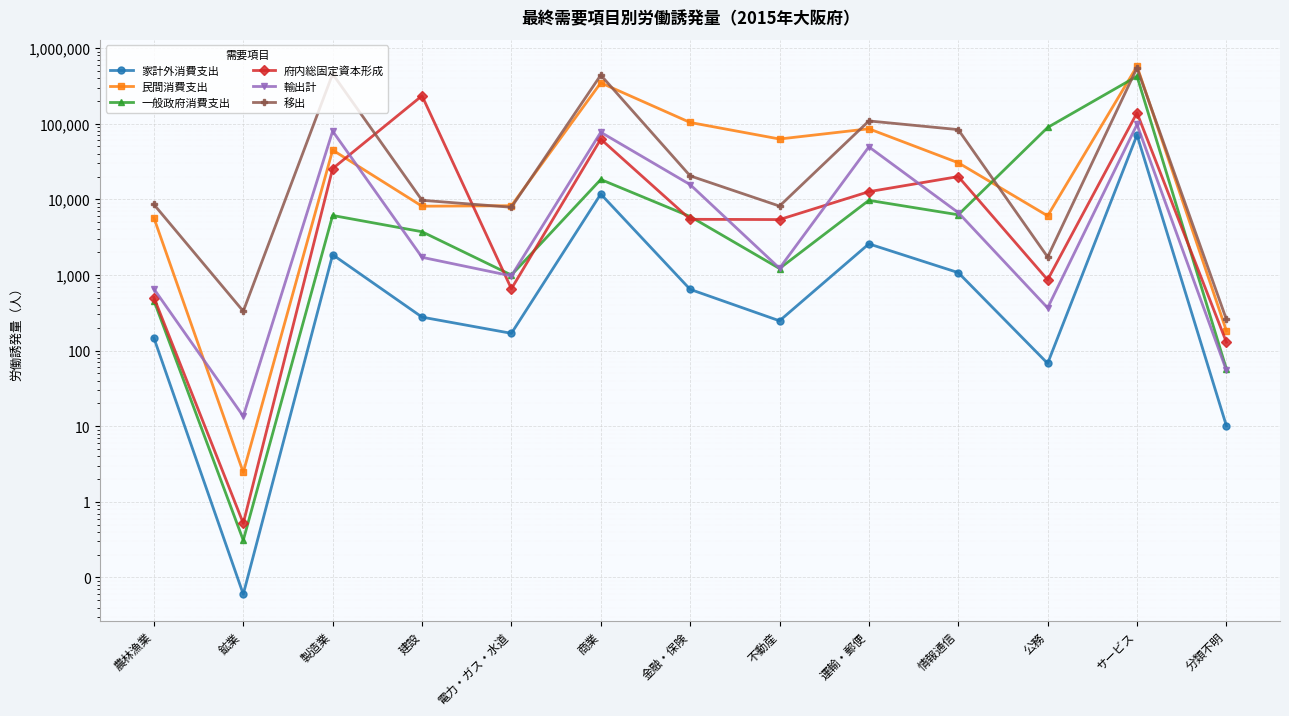

Reading left to right, transcribe all the data shown in this chart.

家計外消費支出: 農林漁業=146.8	鉱業=0.1	製造業=1851.9	建設=276.8	電力・ガス・水道=168.9	商業=11728.5	金融・保険=644.3	不動産=247.3	運輸・郵便=2573.9	情報通信=1072.2	公務=67.7	サービス=70732.2	分類不明=10.1
民間消費支出: 農林漁業=5692.6	鉱業=2.5	製造業=44754.1	建設=8104.2	電力・ガス・水道=8223.6	商業=346833.3	金融・保険=103714.9	不動産=62685.0	運輸・郵便=85562.2	情報通信=30410.8	公務=6045.6	サービス=575319.6	分類不明=183.1
一般政府消費支出: 農林漁業=458.6	鉱業=0.3	製造業=6112.5	建設=3724.2	電力・ガス・水道=995.8	商業=18275.6	金融・保険=5920.8	不動産=1215.8	運輸・郵便=9689.3	情報通信=6241.1	公務=89074.9	サービス=423343.2	分類不明=57.2
府内総固定資本形成: 農林漁業=502.6	鉱業=0.5	製造業=25459.5	建設=233793.6	電力・ガス・水道=655.6	商業=62420.3	金融・保険=5439.7	不動産=5393.2	運輸・郵便=12611.3	情報通信=19972.1	公務=862.6	サービス=139026.8	分類不明=129.1
輸出計: 農林漁業=653.2	鉱業=13.5	製造業=79657.5	建設=1709.6	電力・ガス・水道=970.3	商業=77044.5	金融・保険=15638.9	不動産=1224.5	運輸・郵便=49364.2	情報通信=6667.2	公務=366.5	サービス=97582.9	分類不明=54.9
移出: 農林漁業=8545.9	鉱業=331.1	製造業=454736.0	建設=9709.2	電力・ガス・水道=7847.8	商業=438976.5	金融・保険=20409.8	不動産=8131.1	運輸・郵便=108687.5	情報通信=83427.6	公務=1726.6	サービス=547138.2	分類不明=258.5